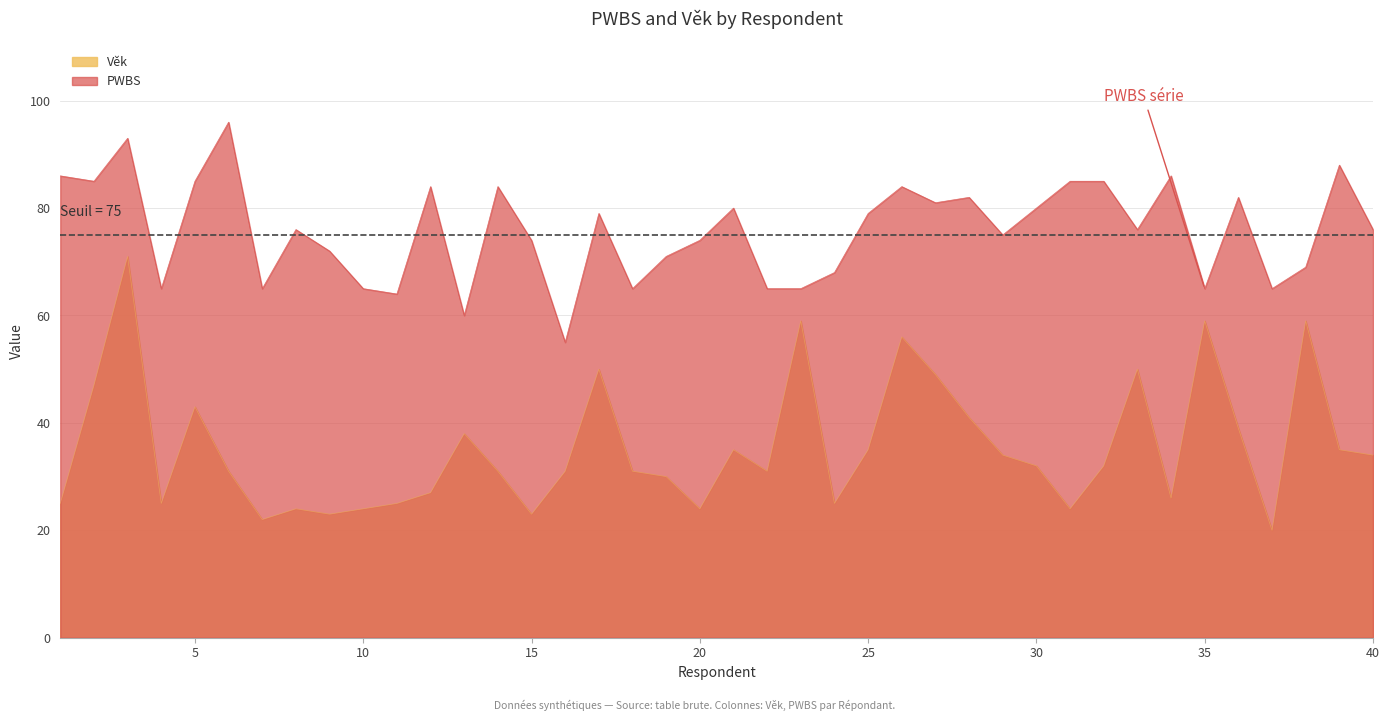

Reading right to left, list all the values displayed in this chart.

PWBS: 40=76	39=88	38=69	37=65	36=82	35=65	34=86	33=76	32=85	31=85	30=80	29=75	28=82	27=81	26=84	25=79	24=68	23=65	22=65	21=80	20=74	19=71	18=65	17=79	16=55	15=74	14=84	13=60	12=84	11=64	10=65	9=72	8=76	7=65	6=96	5=85	4=65	3=93	2=85	1=86
Věk: 40=34	39=35	38=59	37=20	36=39	35=59	34=26	33=50	32=32	31=24	30=32	29=34	28=41	27=49	26=56	25=35	24=25	23=59	22=31	21=35	20=24	19=30	18=31	17=50	16=31	15=23	14=31	13=38	12=27	11=25	10=24	9=23	8=24	7=22	6=31	5=43	4=25	3=71	2=47	1=25